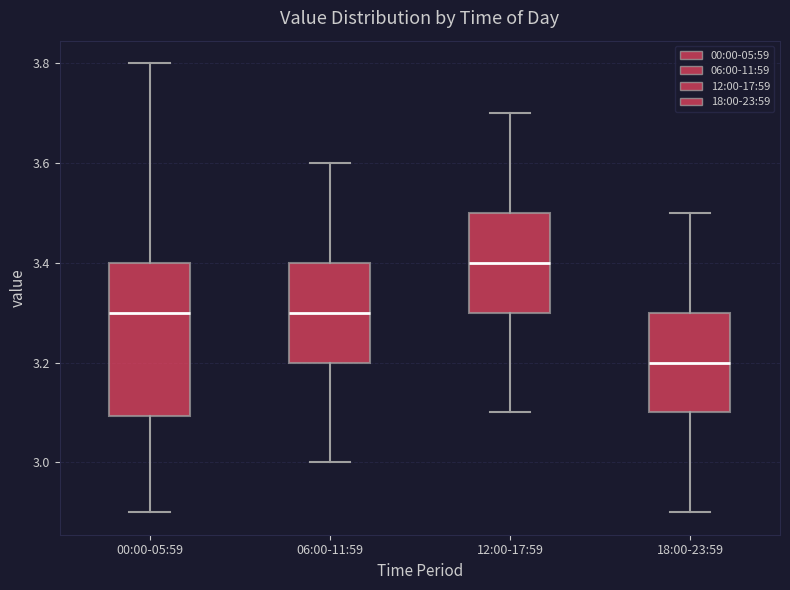

Which box is the tallest, from its lower edge to its upper edge?

00:00-05:59